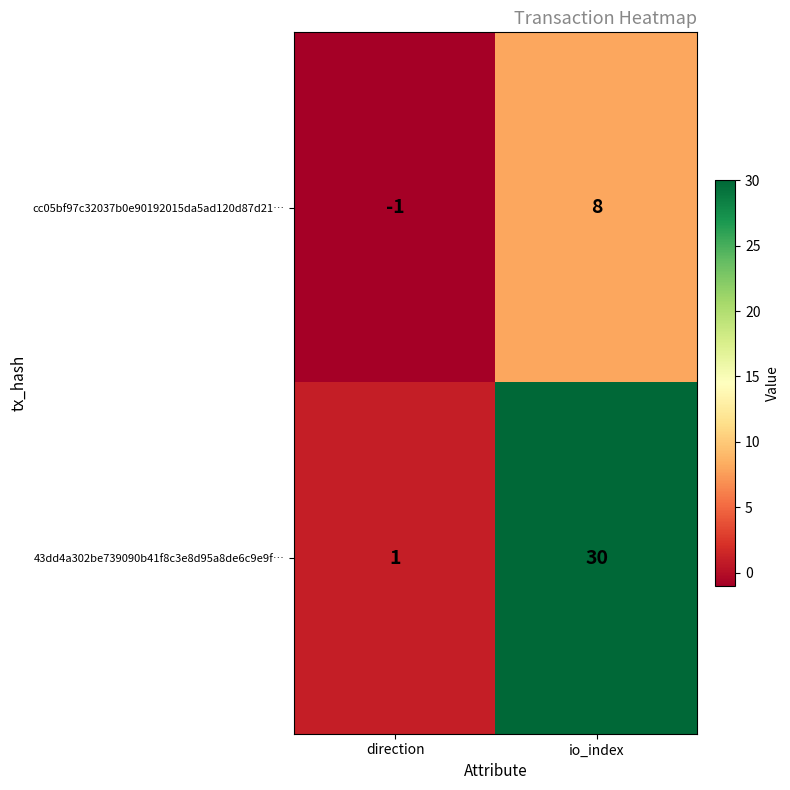

Read the 43dd4a302be739090b41f8c3e8d95a8de6c9e9f… value at io_index, to the nearest 10.

30